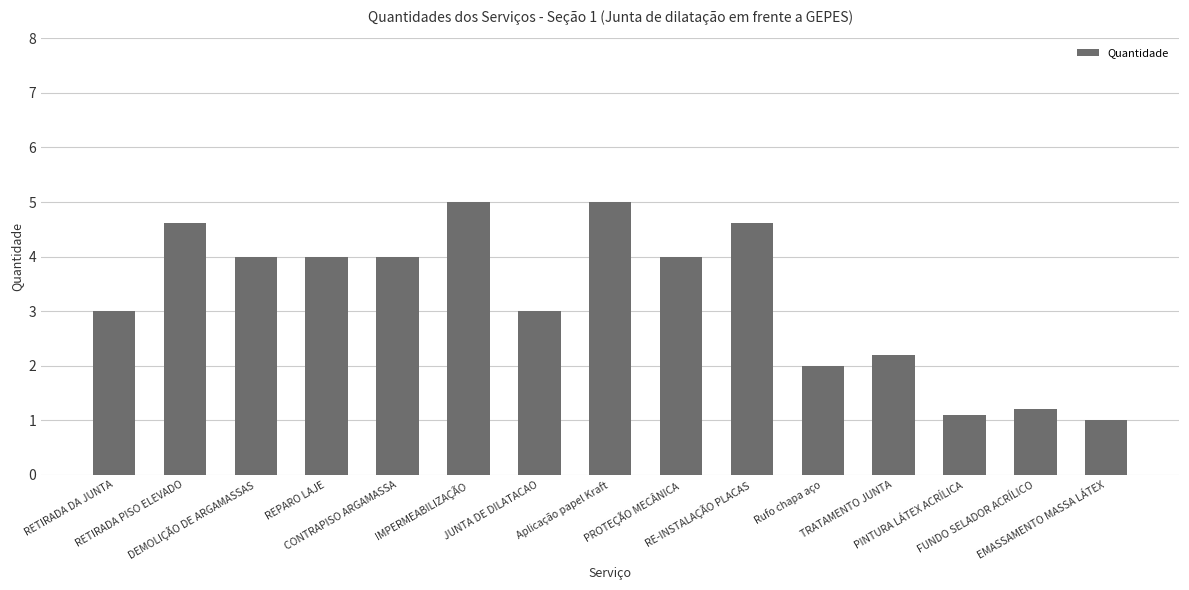

What is the ratio of the value at DEMOLIÇÃO DE ARGAMASSAS to the value at Aplicação papel Kraft?

0.8